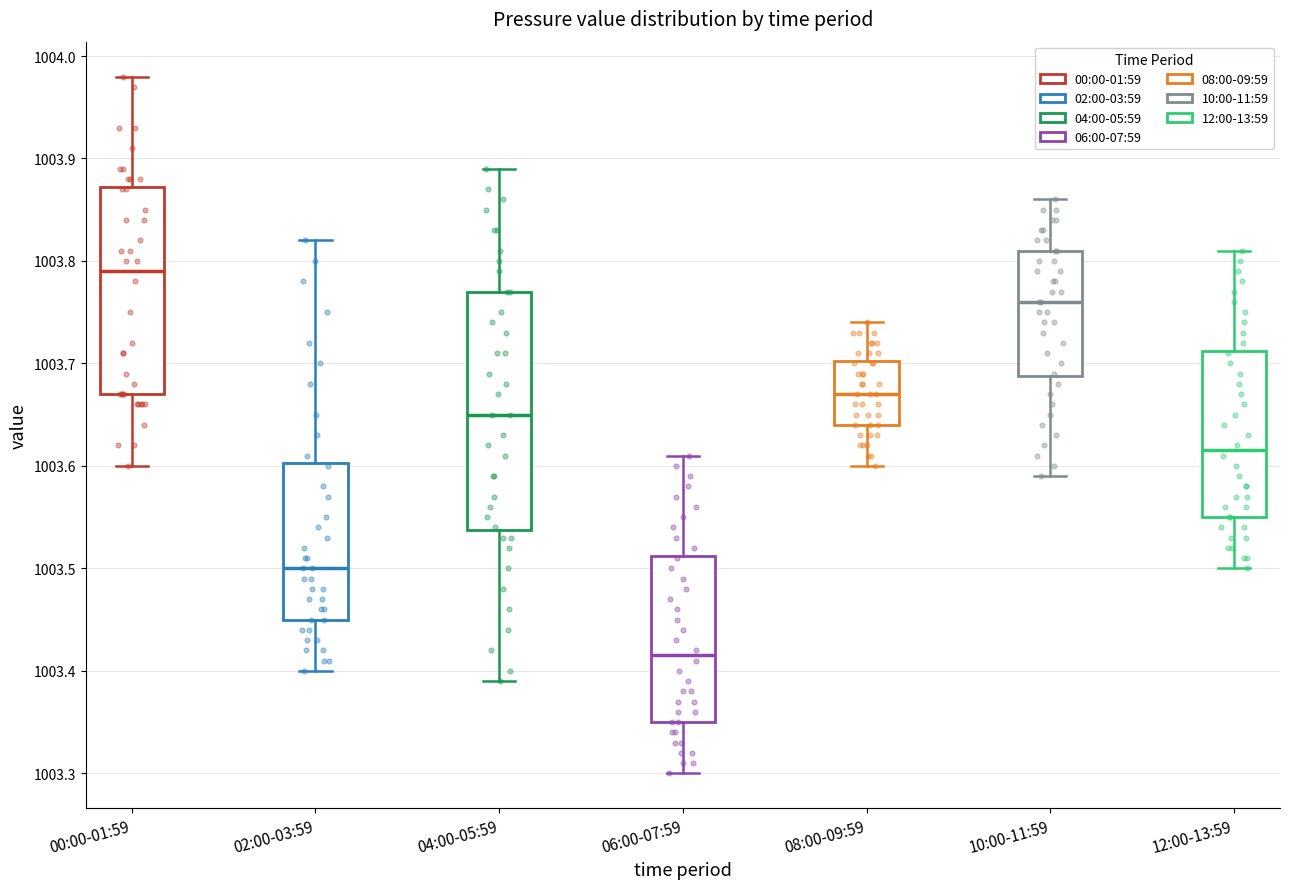

Which box is the tallest, from its lower edge to its upper edge?

04:00-05:59